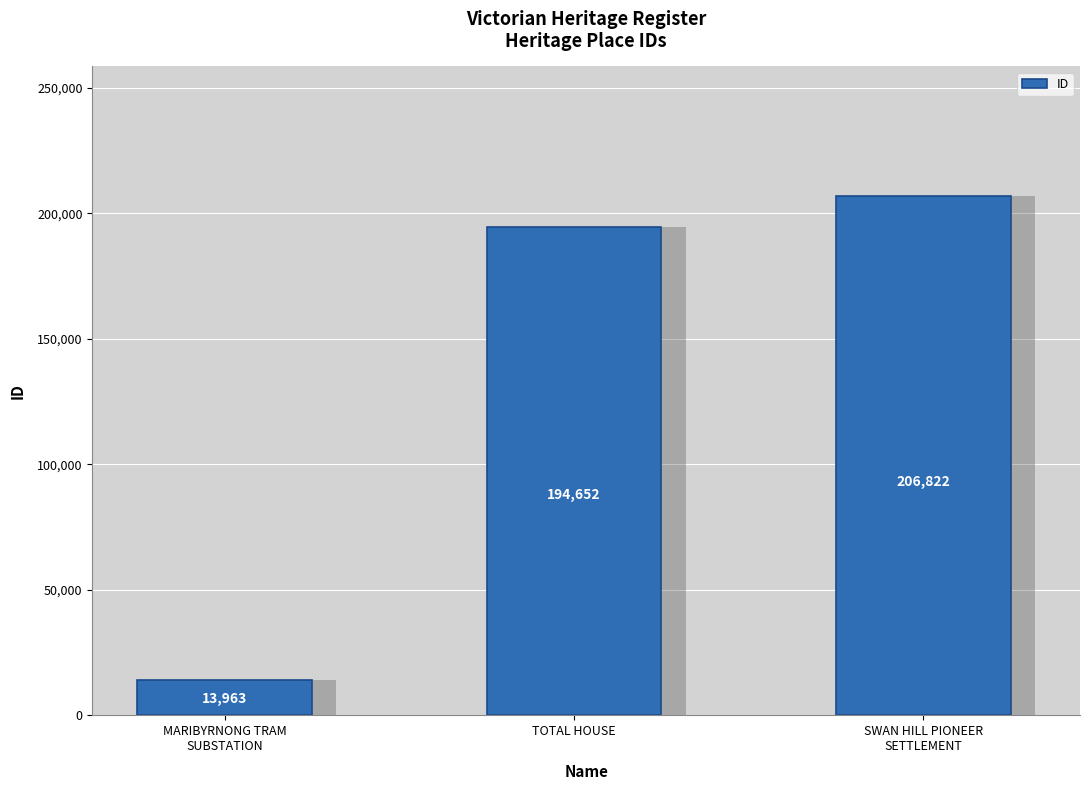

What is the difference between the maximum and second lowest values?

12170